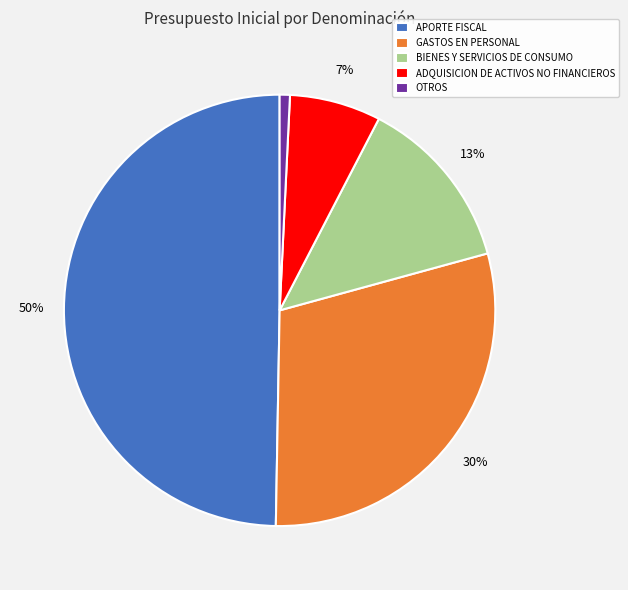

Does OTROS account for over 50% of the chart?

No